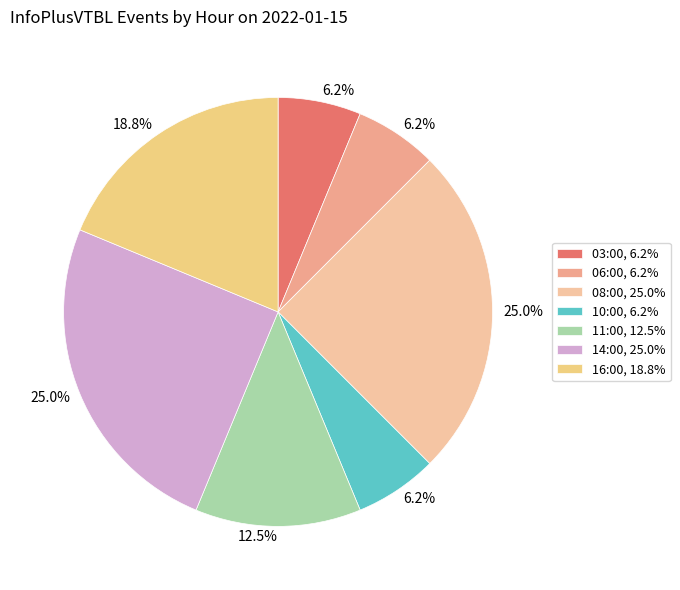

How many slices are in this pie chart?

7